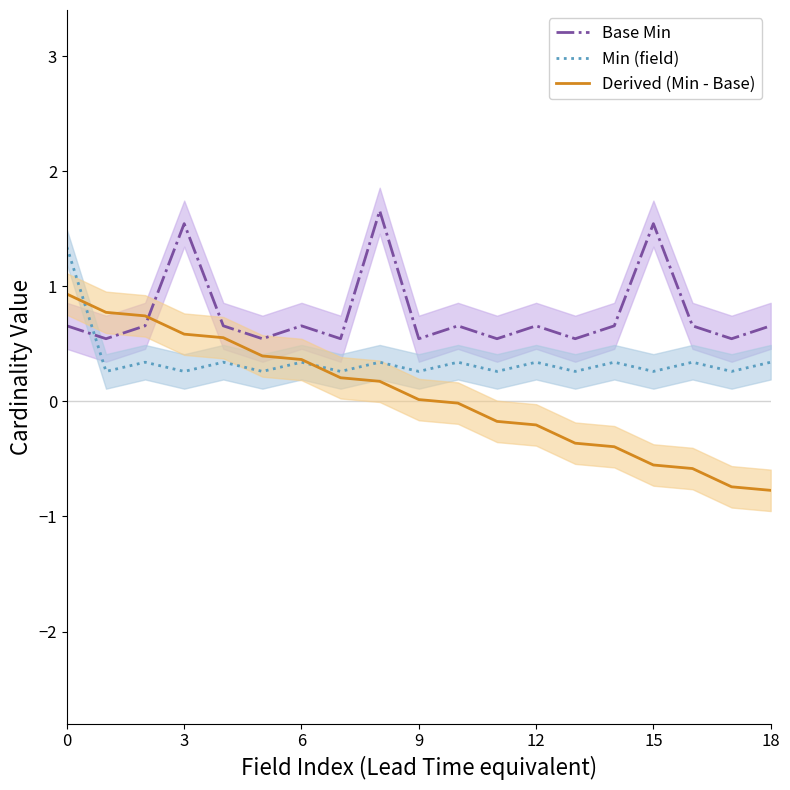

Reading left to right, what are all the values shown in this chart?

Base Min: 0.7	0.5	0.7	1.5	0.7	0.5	0.7	0.5	1.7	0.5	0.7	0.5	0.7	0.5	0.7	1.5	0.7	0.5	0.7
Min (field): 1.3	0.3	0.3	0.3	0.3	0.3	0.3	0.3	0.3	0.3	0.3	0.3	0.3	0.3	0.3	0.3	0.3	0.3	0.3
Derived (Min - Base): 0.9	0.8	0.7	0.6	0.6	0.4	0.4	0.2	0.2	0.0	-0.0	-0.2	-0.2	-0.4	-0.4	-0.6	-0.6	-0.7	-0.8